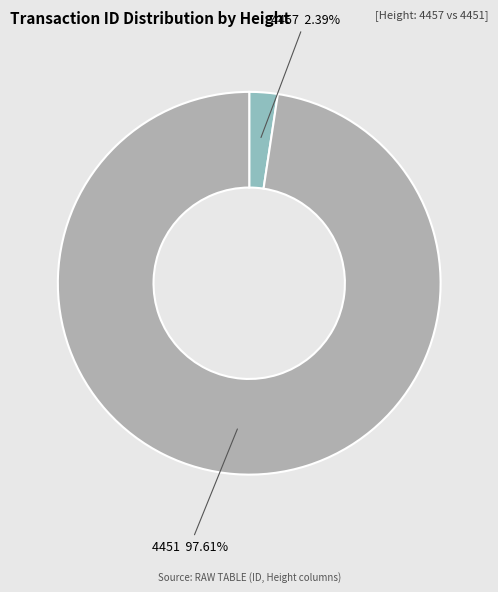

To the nearest percent, what percentage of the pie is 4451?

98%